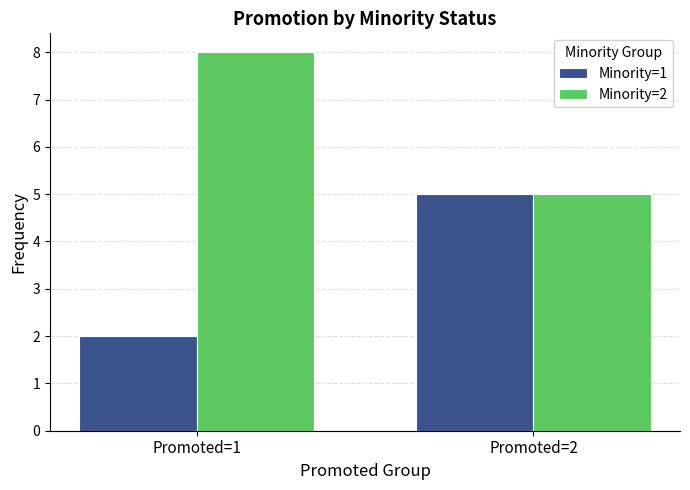

Rank the series by their average value, from highest to lowest.

Minority=2, Minority=1